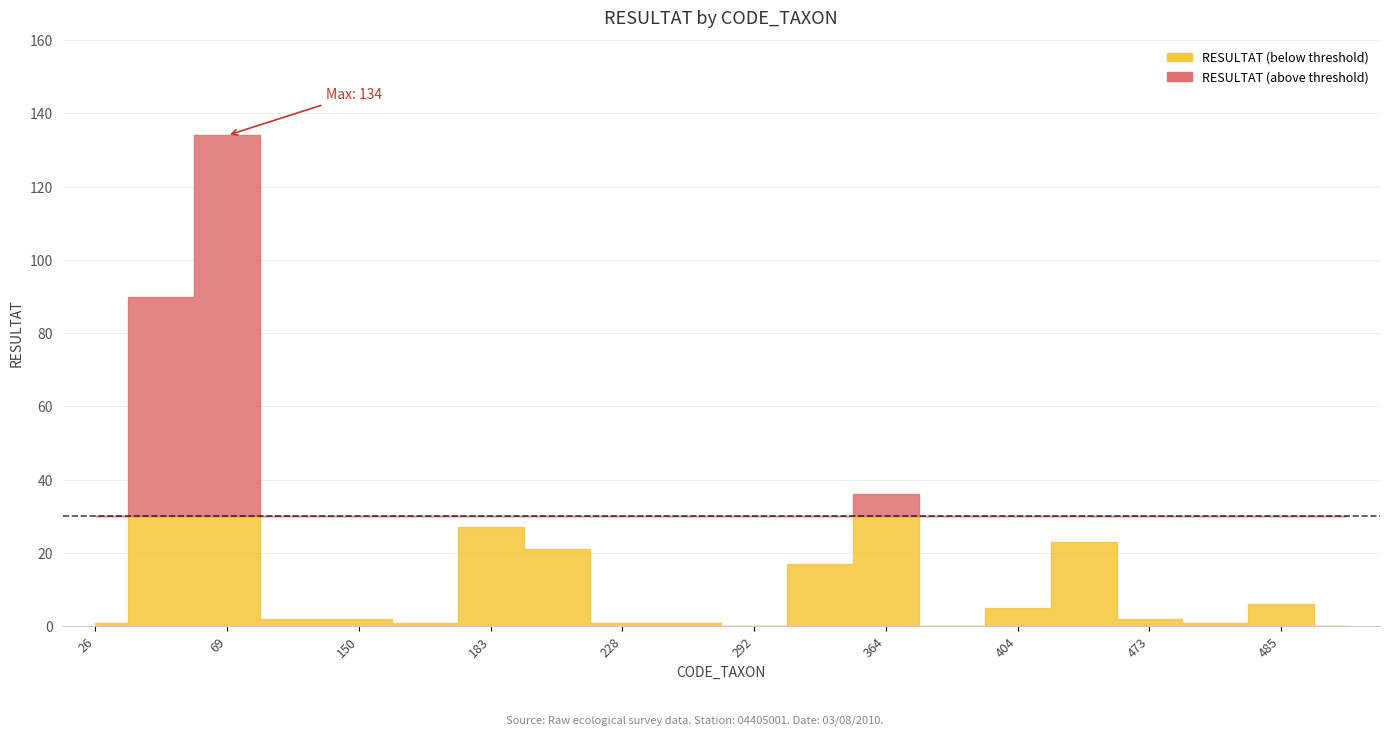

List the series in order of their overall mean, highest first.

RESULTAT (below threshold), RESULTAT (above threshold)